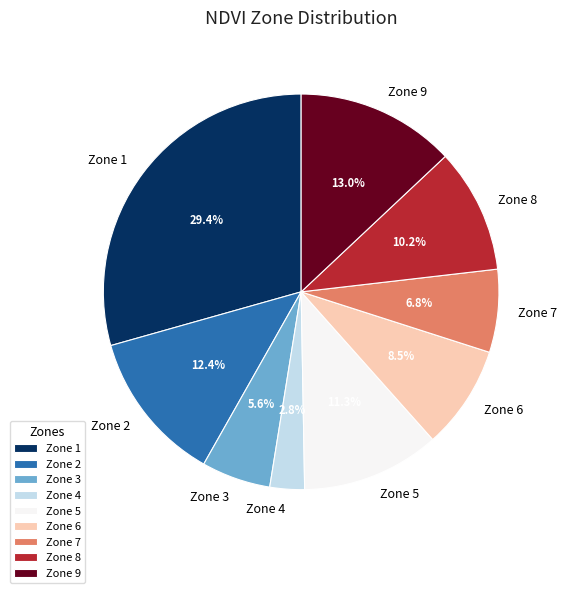

Approximately how many times larger is the value at Zone 6 compared to Zone 3?

1.5